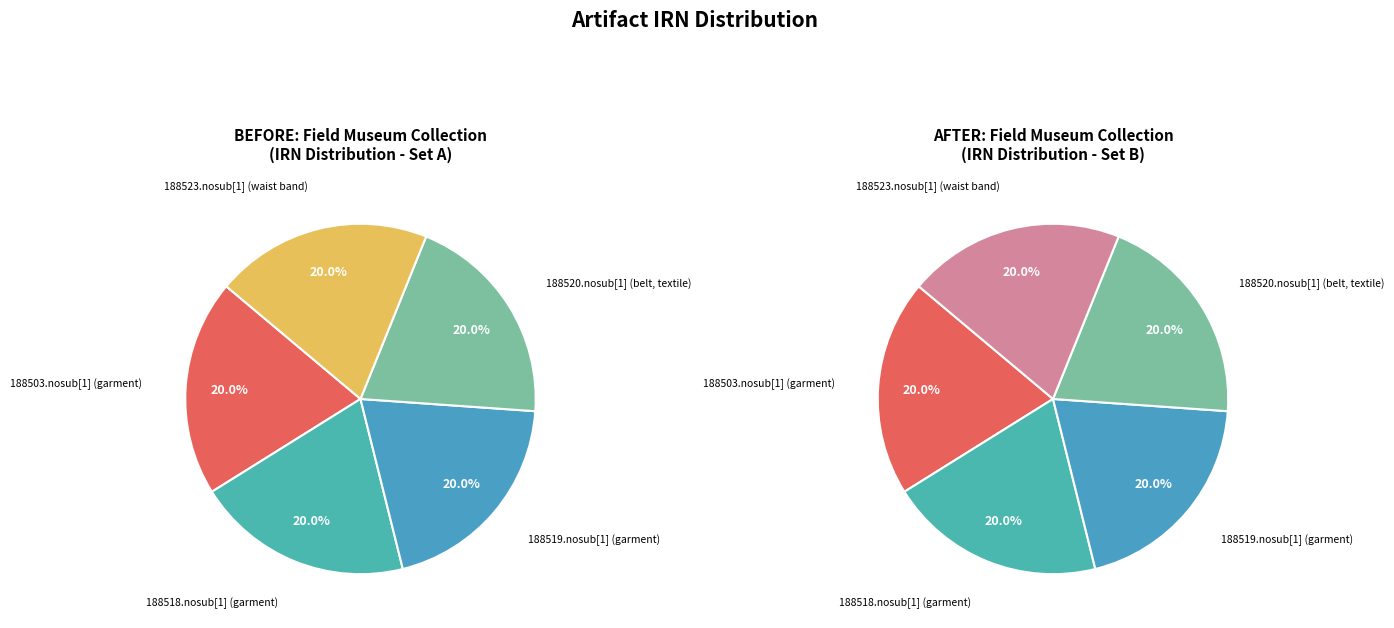

True or false: 188520.nosub[1] (belt, textile) accounts for 12% of the total.

False